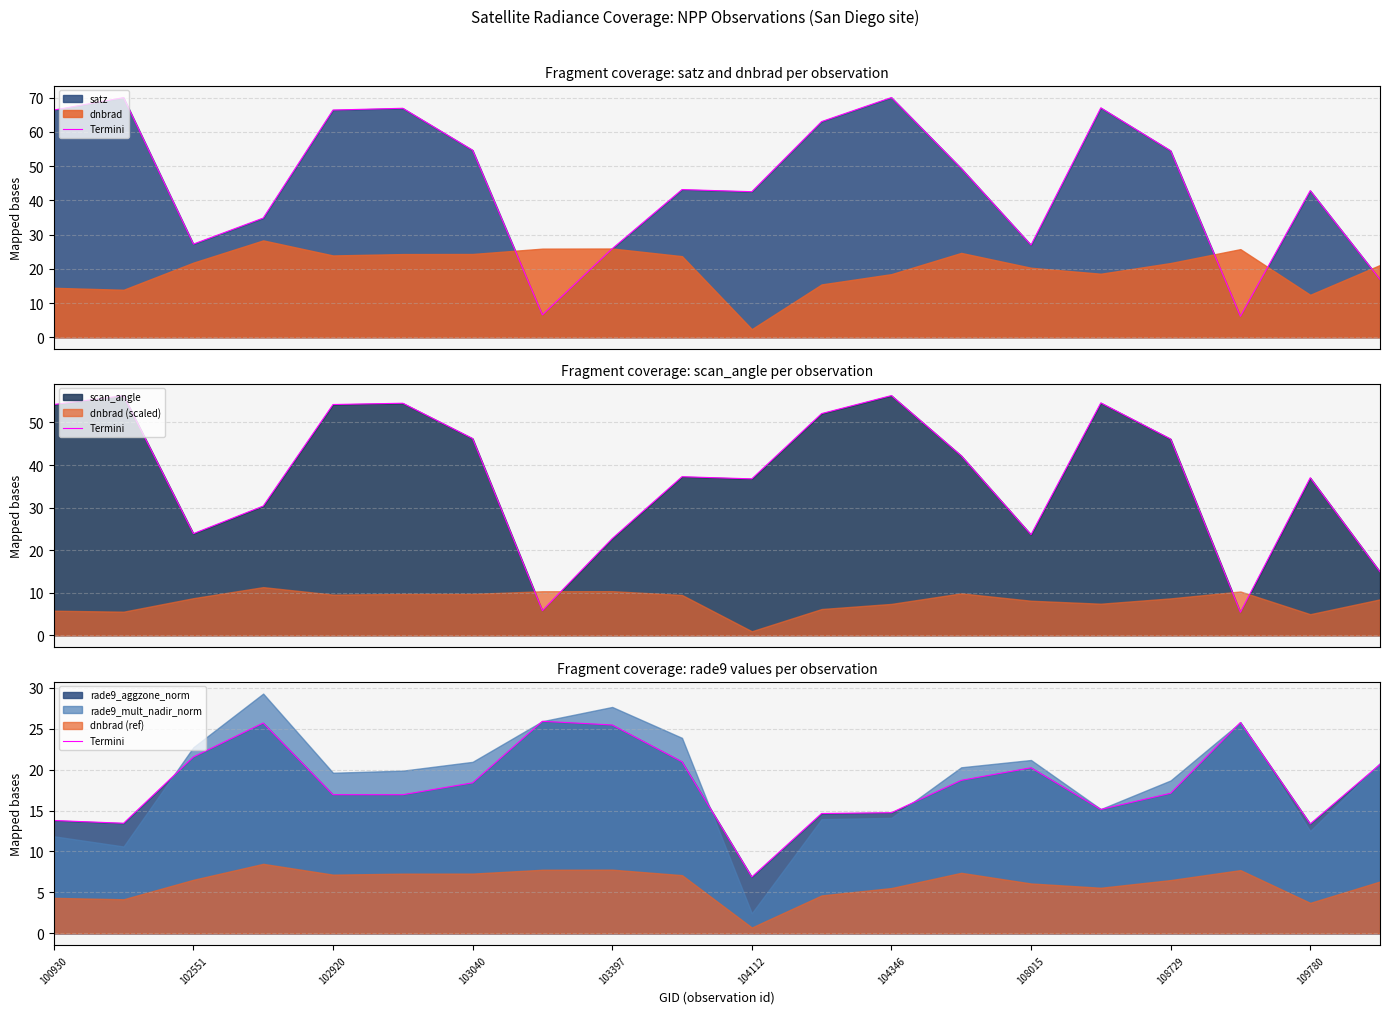

Is it true that the value at 17 is 25.8?

True